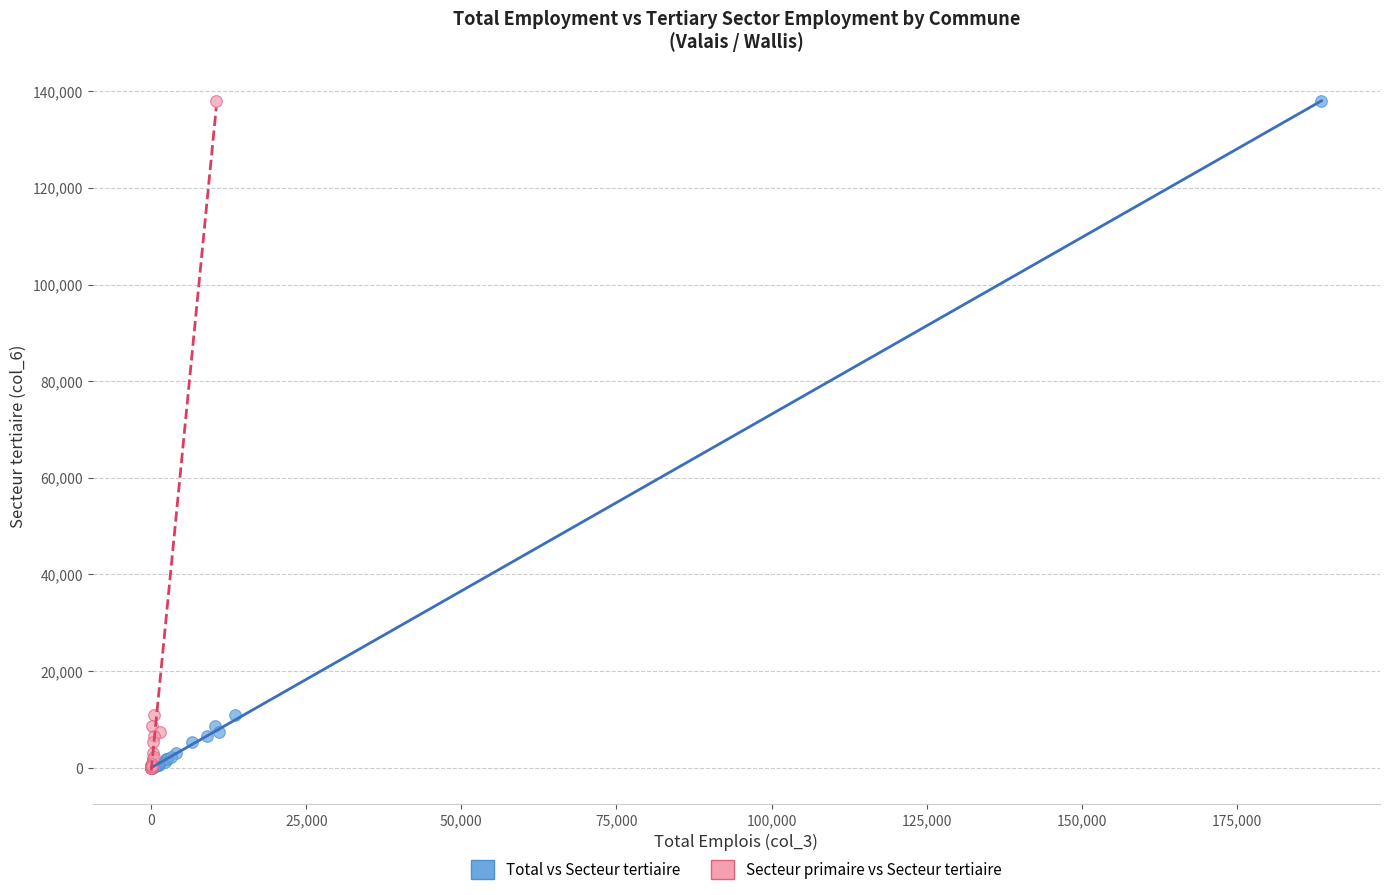

What are all the series names shown in the legend?

Total vs Secteur tertiaire, Secteur primaire vs Secteur tertiaire